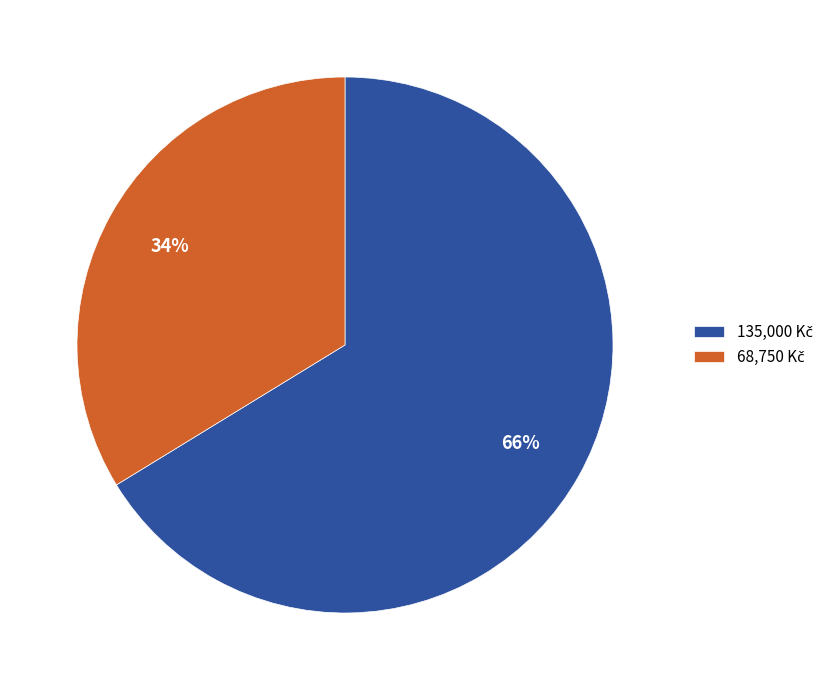

Does any single category account for the majority?

Yes